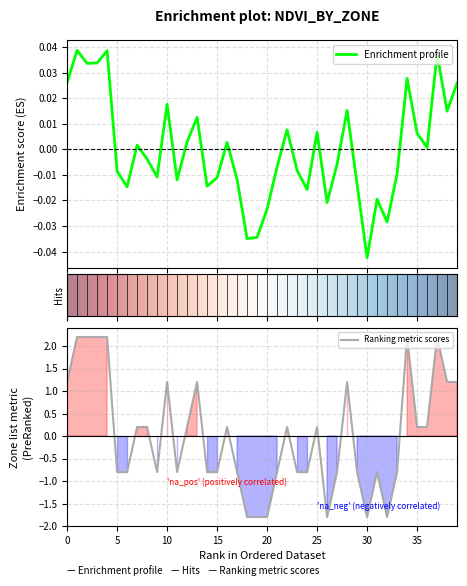

Rank the categories by Zone value from highest to lowest.

1, 2, 3, 4, 34, 37, 0, 10, 13, 28, 38, 39, 7, 8, 12, 16, 22, 25, 35, 36, 5, 6, 9, 11, 14, 15, 17, 21, 23, 24, 27, 29, 31, 33, 18, 19, 20, 26, 30, 32